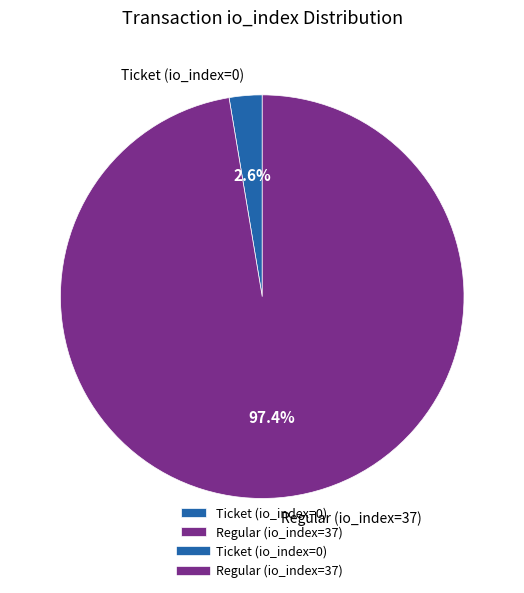

To the nearest percent, what is the combined percentage of Regular (io_index=37) and Ticket (io_index=0)?

100%